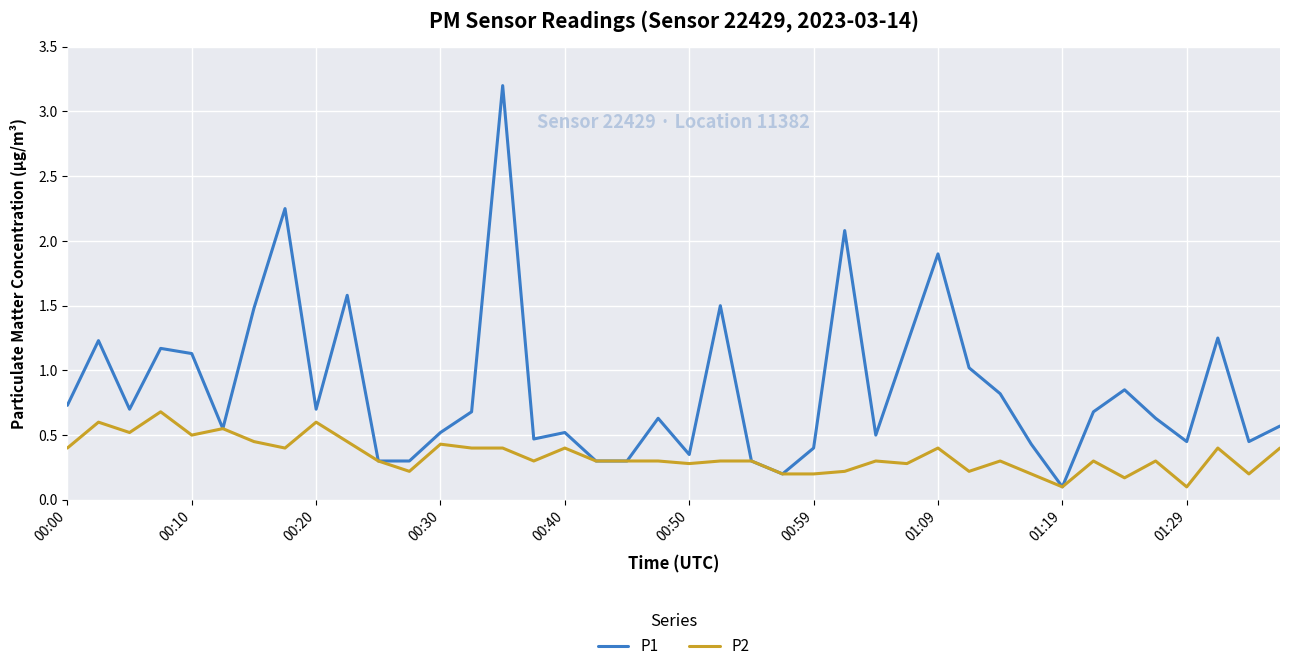

Which series has the largest total across all categories?

P1